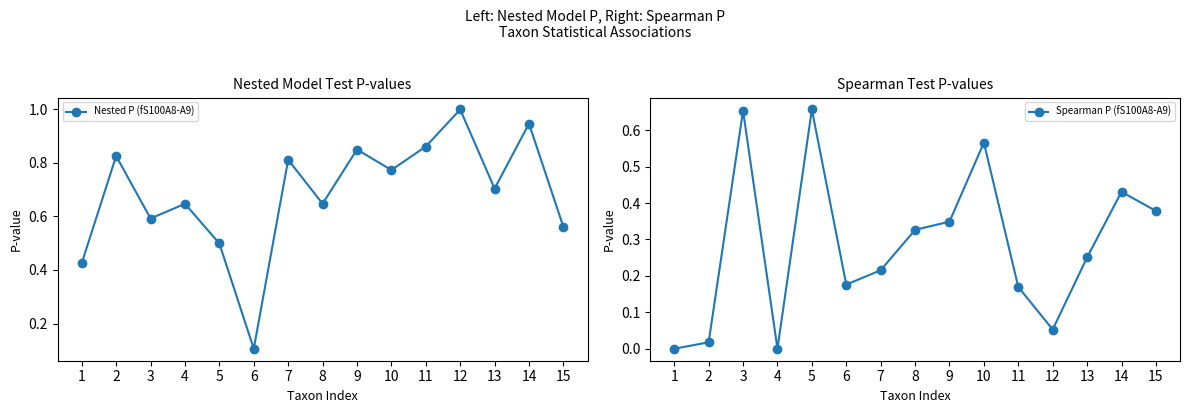

After their last crossing, which series has the higher values: Nested P (fS100A8-A9) or Spearman P (fS100A8-A9)?

Nested P (fS100A8-A9)